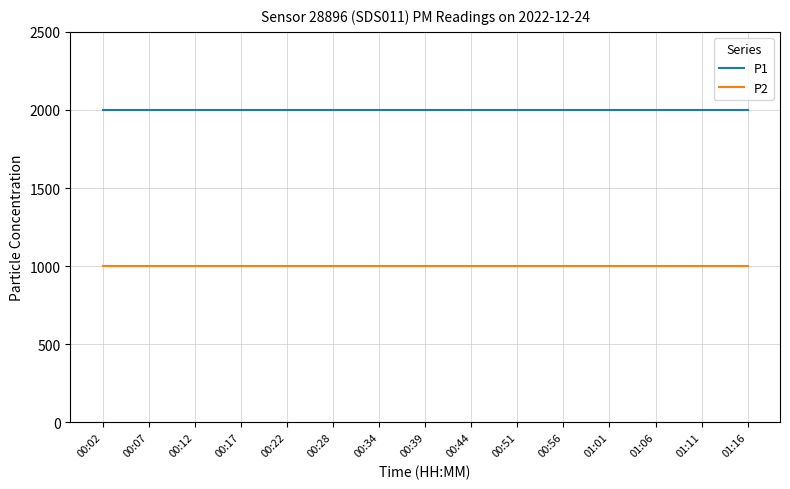

Reading right to left, transcribe all the data shown in this chart.

P1: 01:16=1999.9	01:11=1999.9	01:06=1999.9	01:01=1999.9	00:56=1999.9	00:51=1999.9	00:44=1999.9	00:39=1999.9	00:34=1999.9	00:28=1999.9	00:22=1999.9	00:17=1999.9	00:12=1999.9	00:07=1999.9	00:02=1999.9
P2: 01:16=999.9	01:11=999.9	01:06=999.9	01:01=999.9	00:56=999.9	00:51=999.9	00:44=999.9	00:39=999.9	00:34=999.9	00:28=999.9	00:22=999.9	00:17=999.9	00:12=999.9	00:07=999.9	00:02=999.9